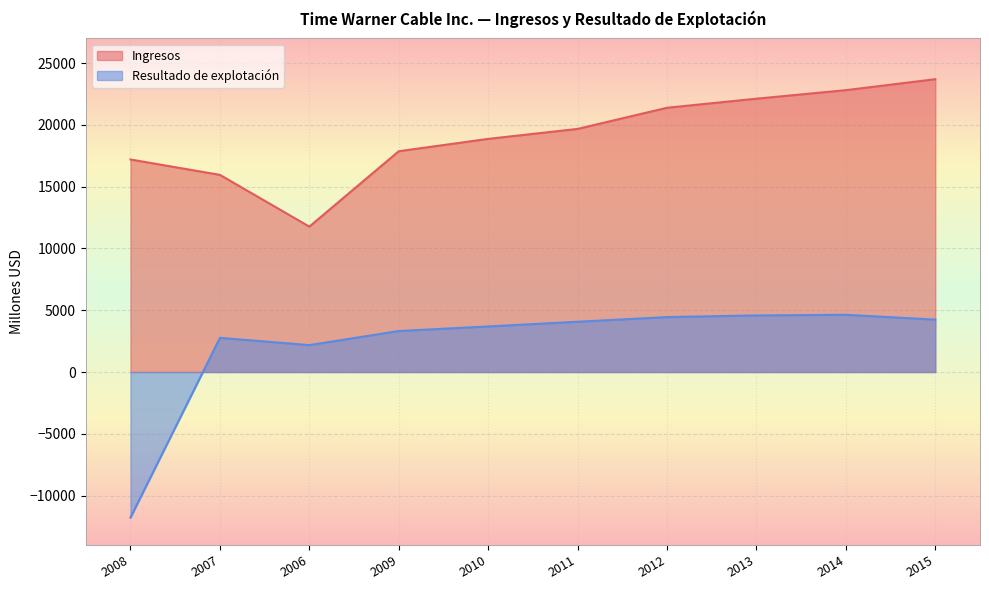

Between 2013 and 2008, which is larger?

2013